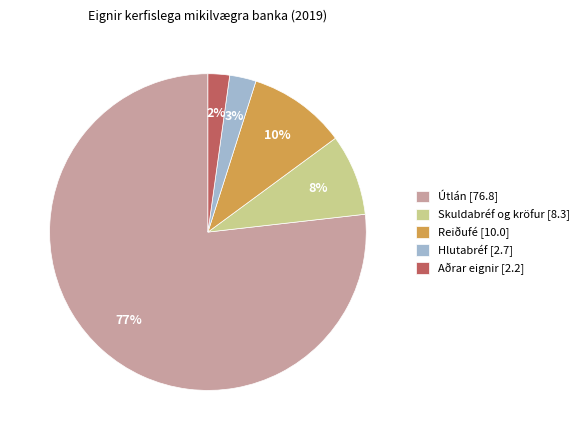

Do Útlán [76.8] and Skuldabréf og kröfur [8.3] together represent more than half of the pie?

Yes